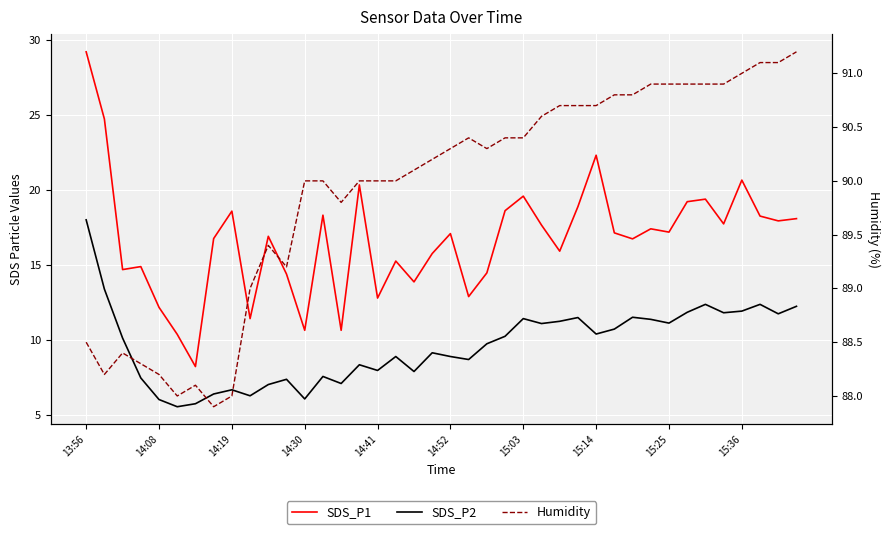

Which series has the widest spread of values?

SDS_P1